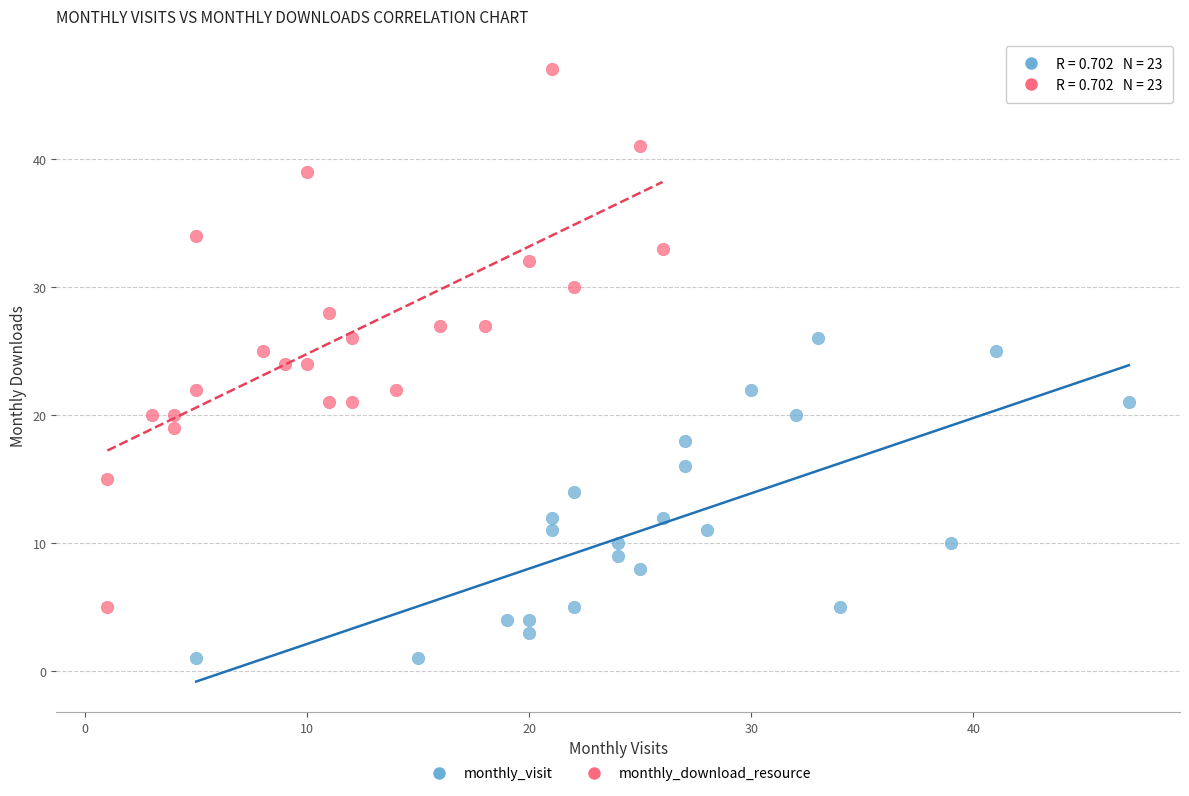

Which series has the largest Y range (max minus min)?

monthly_download_resource